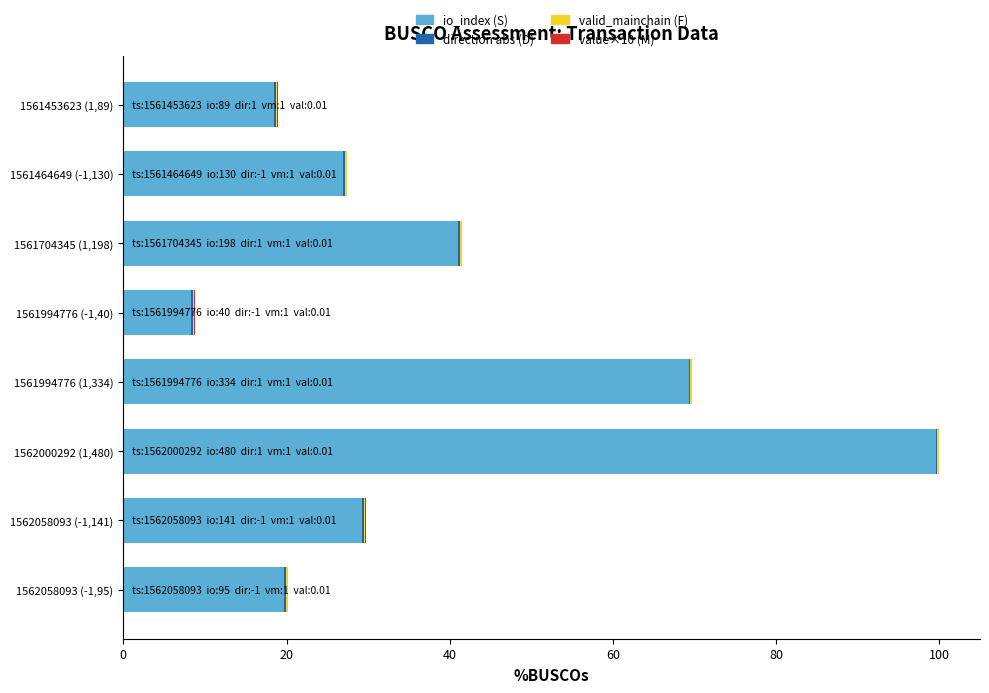

At which category is the sum across all series the highest?

1562000292 (1,480)